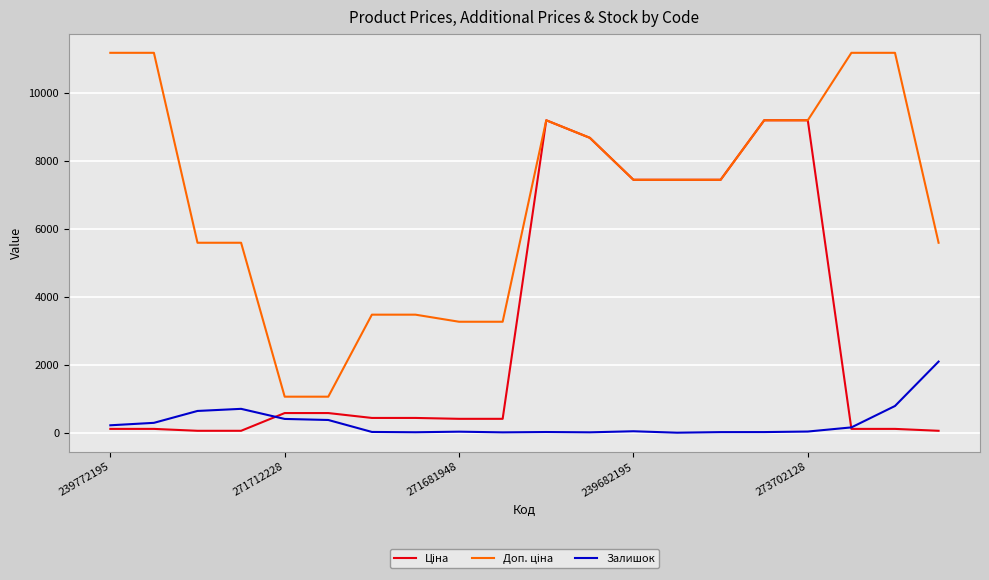

What is the maximum value for Залишок?

2093.0